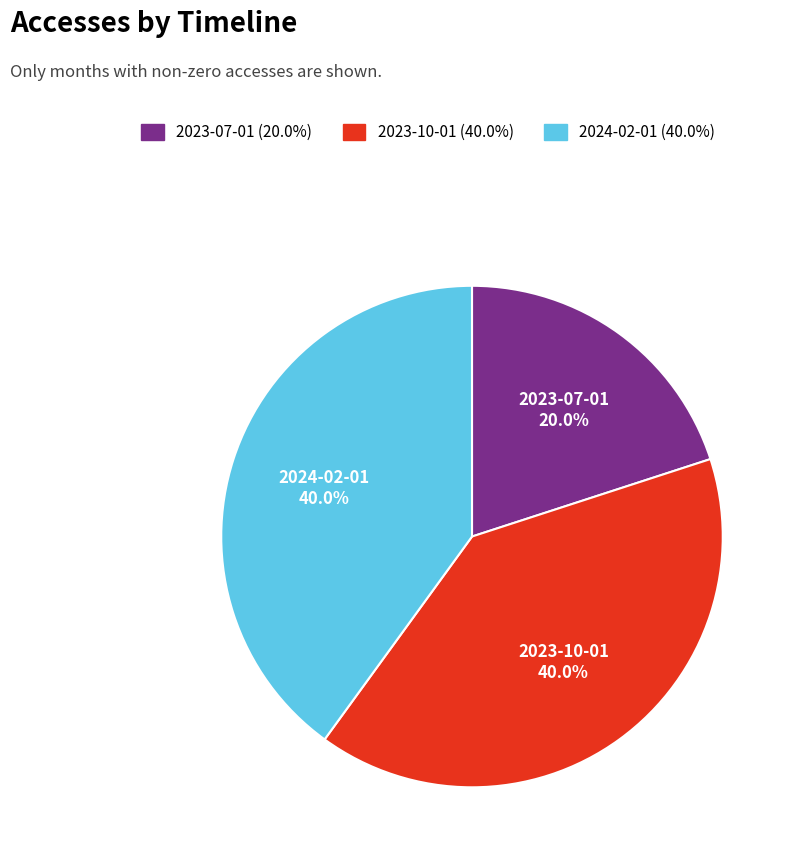

The 2024-02-01 slice represents 28% of the pie. True or false?

False